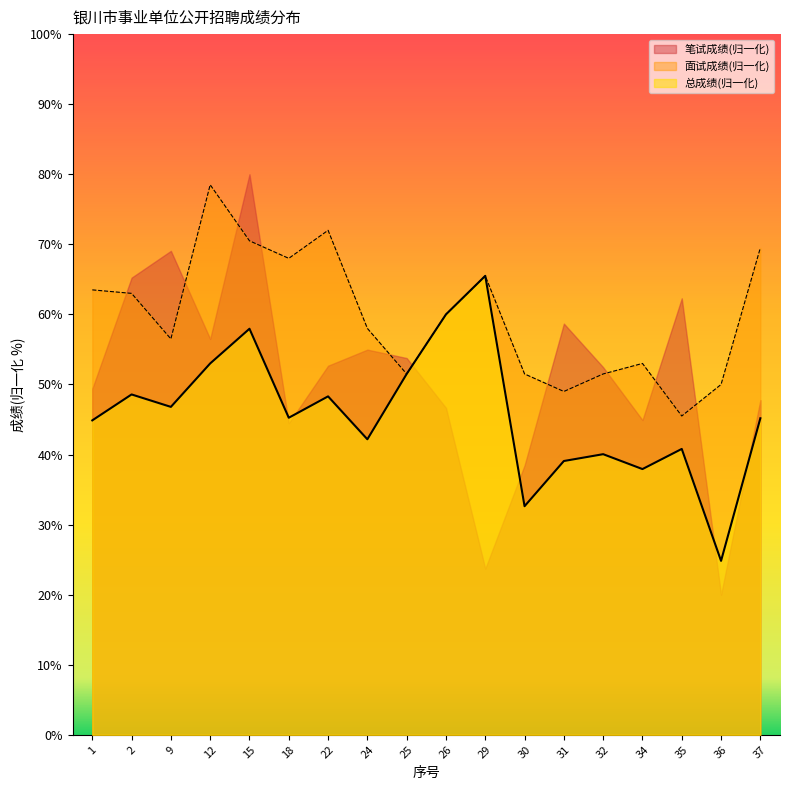

At which category does 总成绩 reach its first local peak?

2